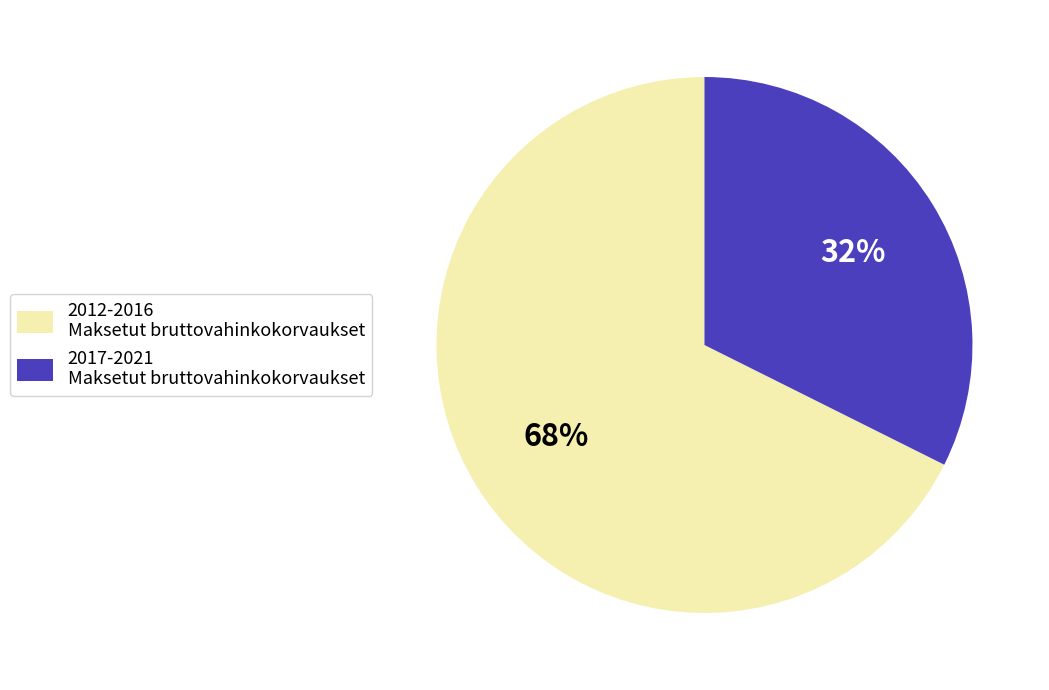

What is the smallest slice in the pie chart?

2017-2021 Maksetut bruttovahinkokorvaukset